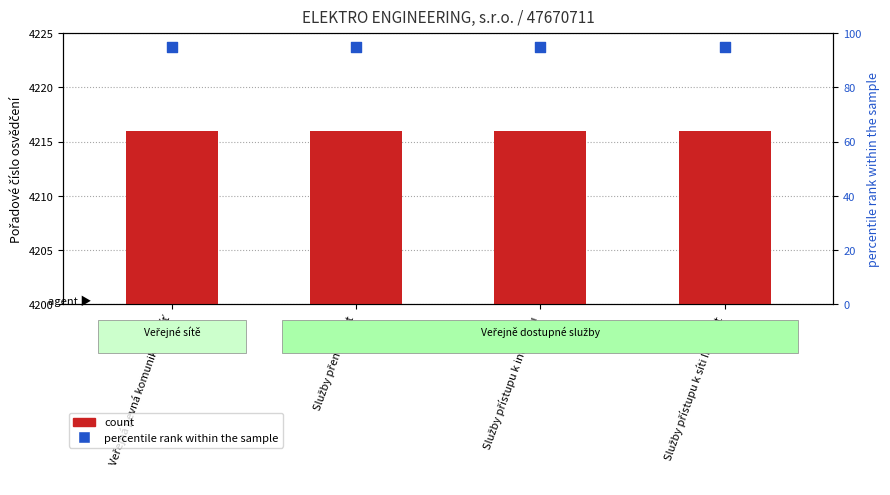

What are all the series names shown in the legend?

count, percentile rank within the sample